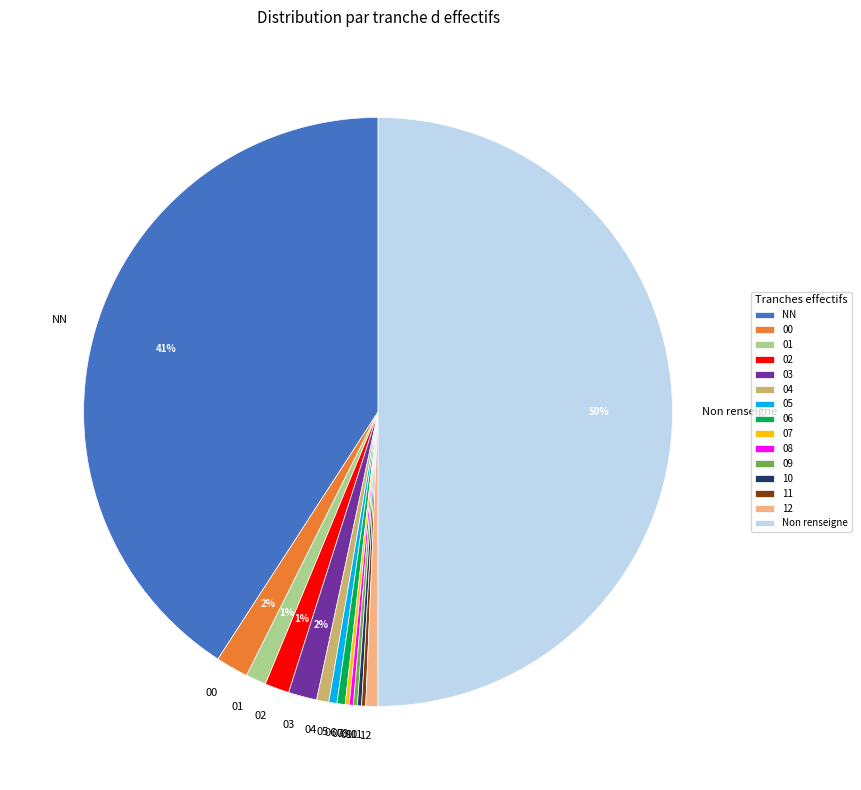

Is 05 the majority of the pie?

No